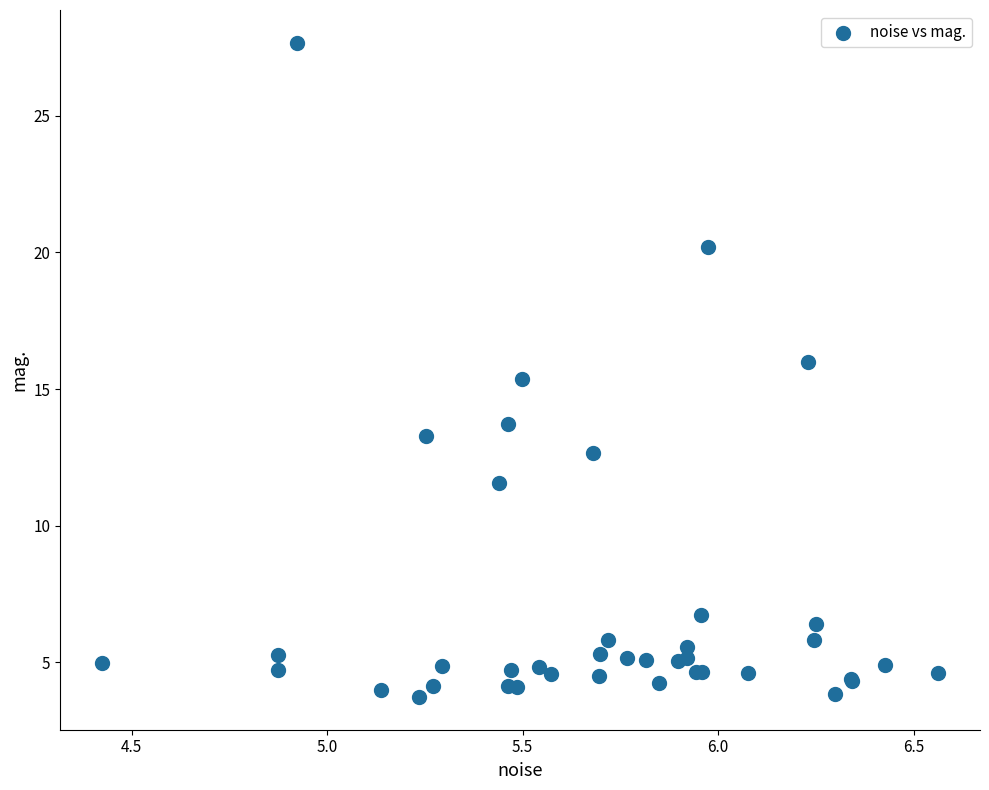

What Y value in the scatter plot is closest to 15?

15.4